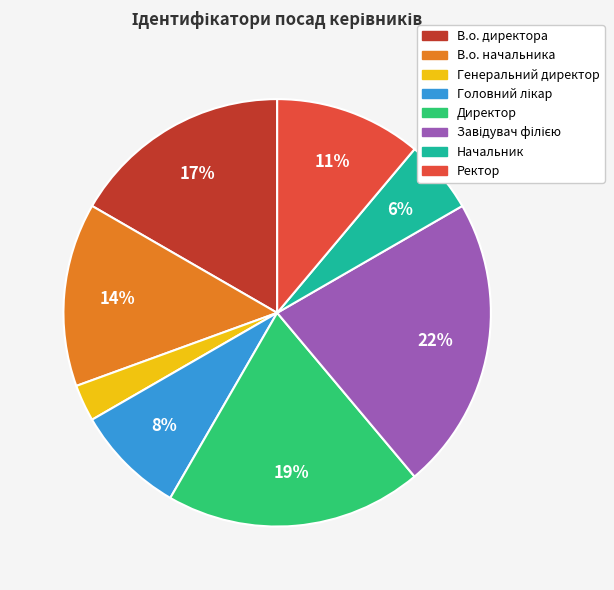

Which category has the smallest portion of the pie?

Генеральний директор